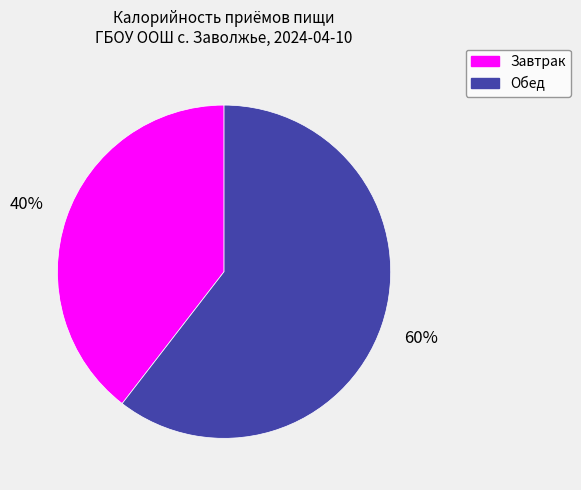

Which slice represents more than half of the pie?

Обед